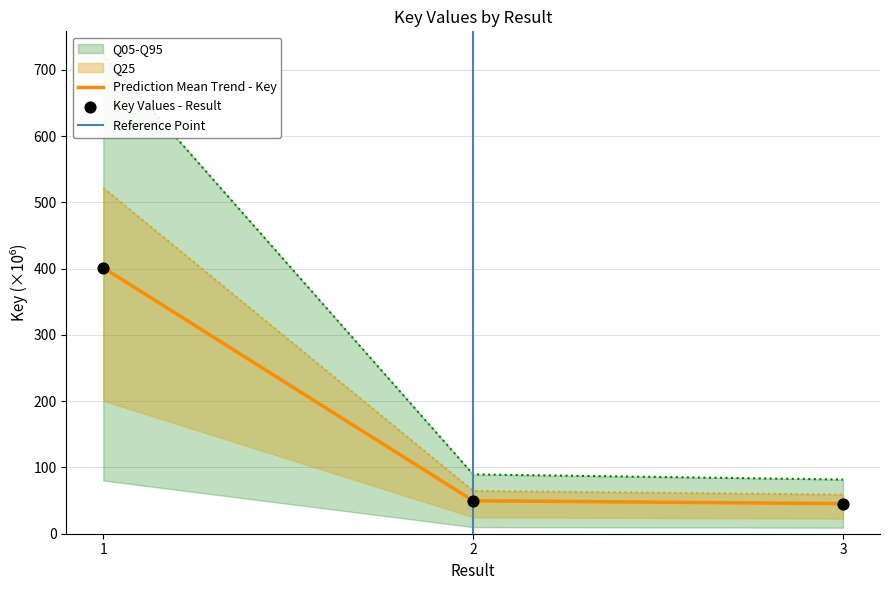

Between 1 and 3, which is larger?

1